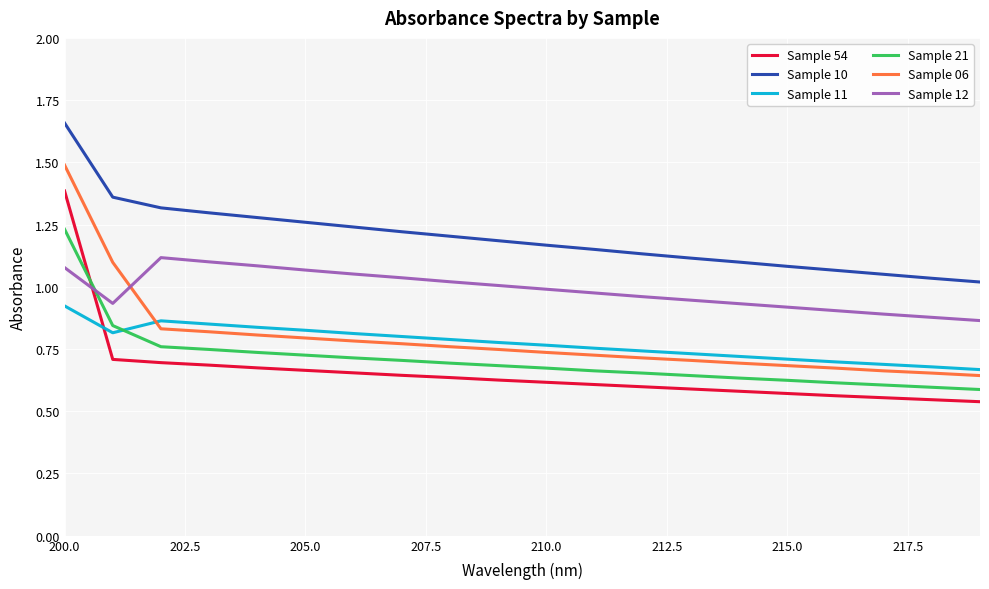

List the series in order of their peak value, highest first.

Sample 10, Sample 06, Sample 54, Sample 21, Sample 12, Sample 11